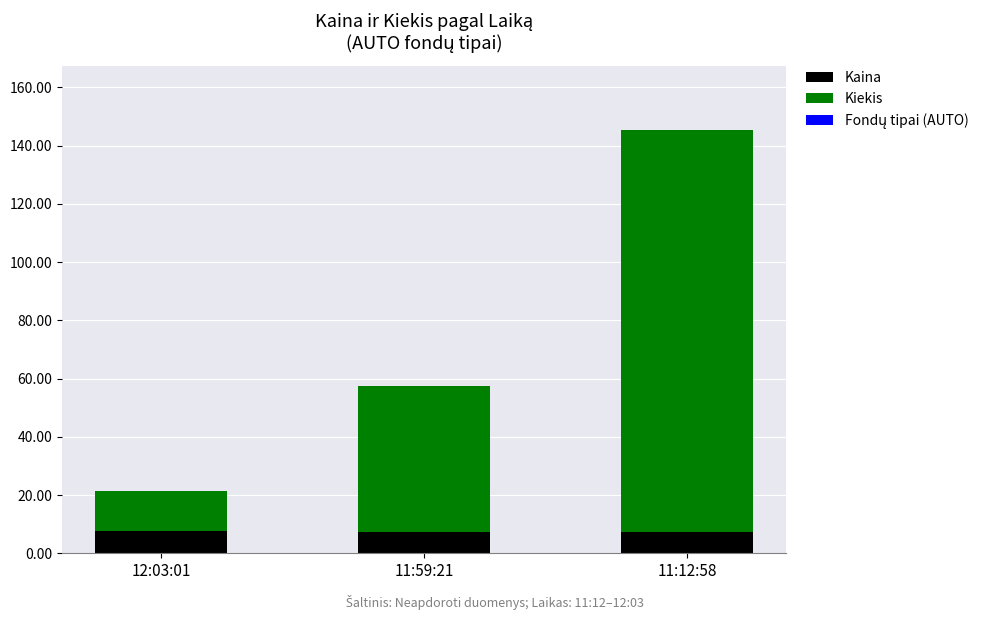

Does the chart contain stacked bars?

Yes